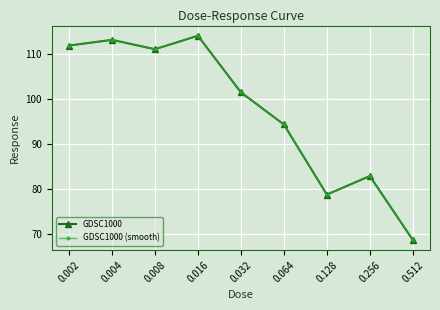

Does the chart have visible grid lines?

Yes